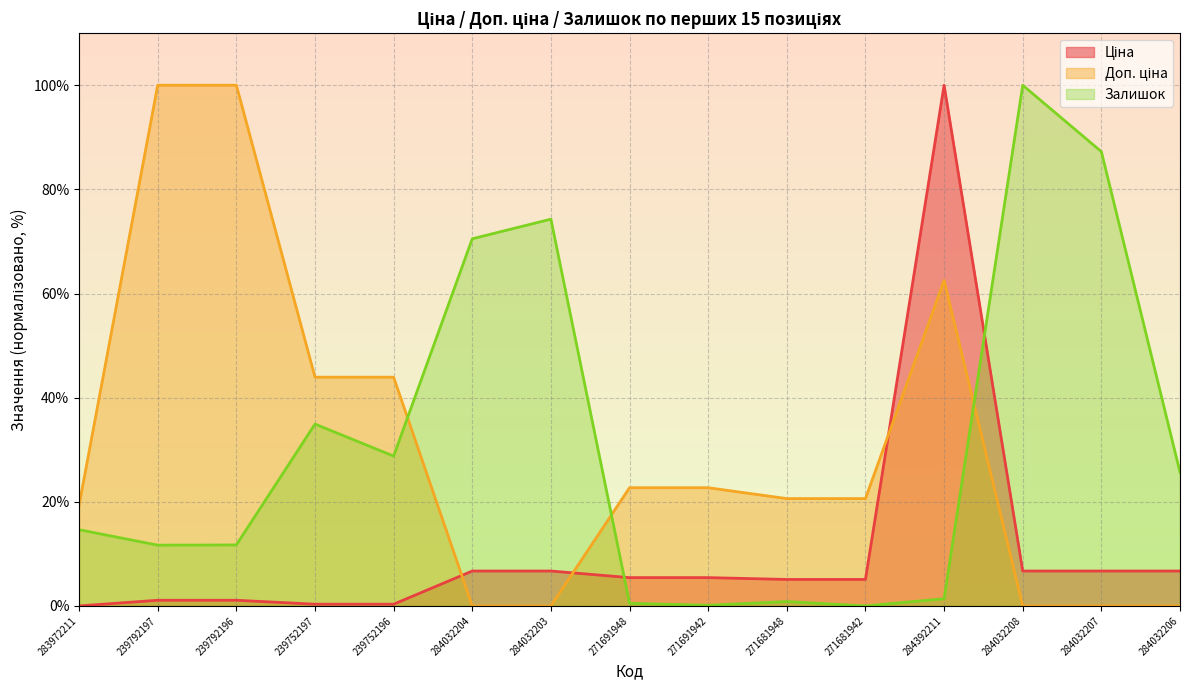

What is the sum of all Доп. ціна values?

456.4